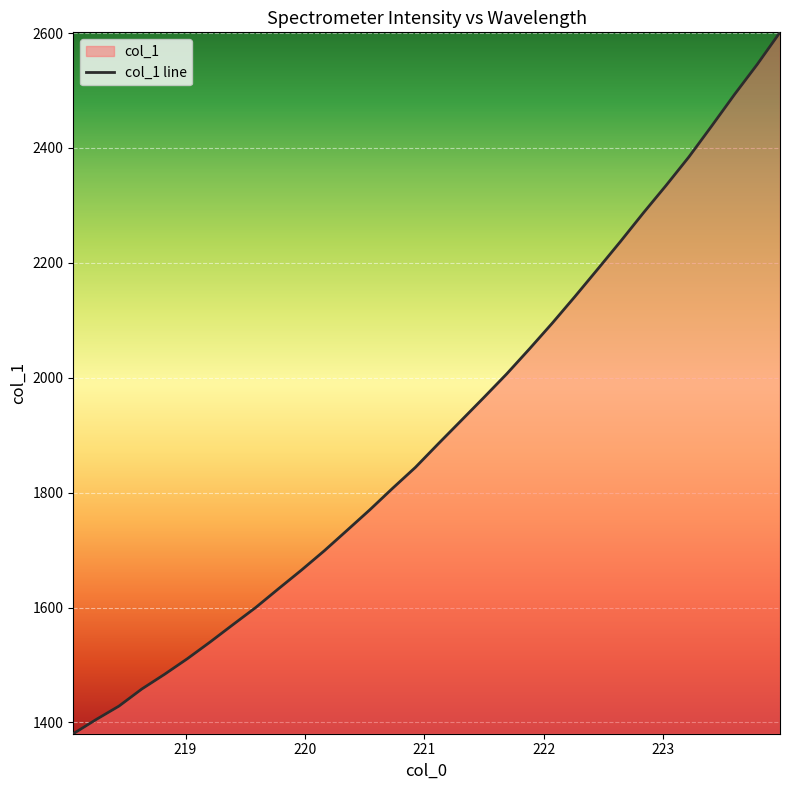

Count the number of categories in the chart.

32